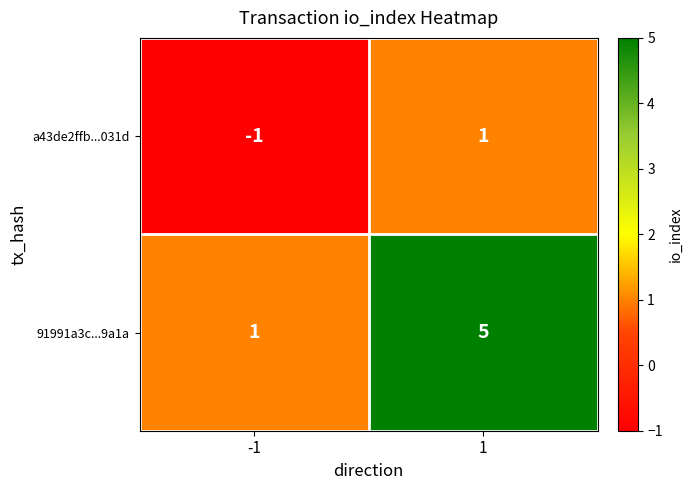

What is the greatest value displayed?

5